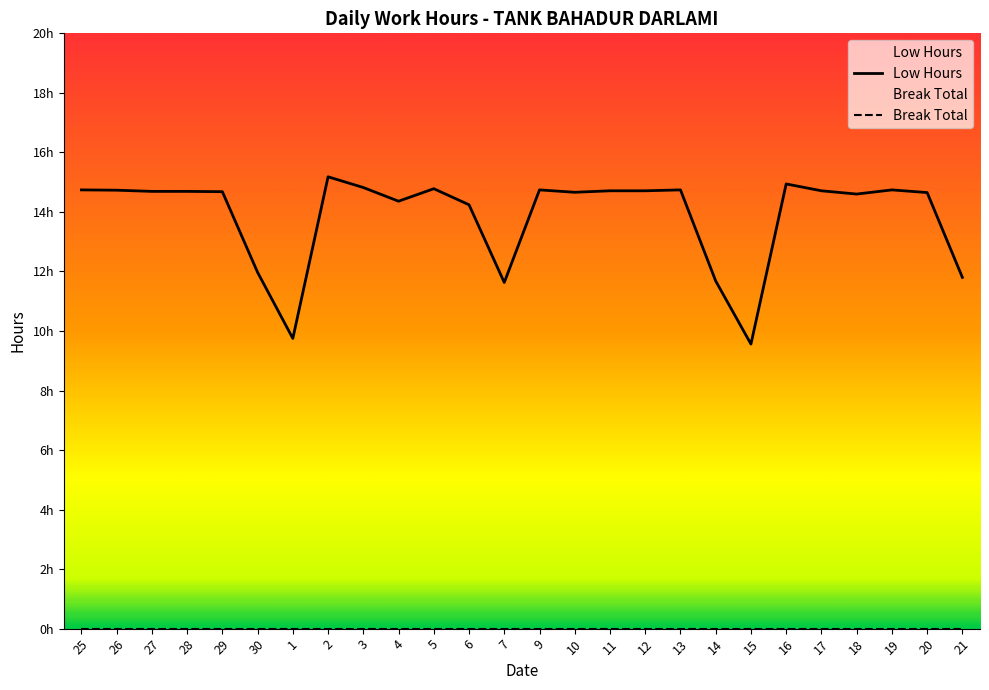

What is the sum of the values at 28 and 12?

29.4